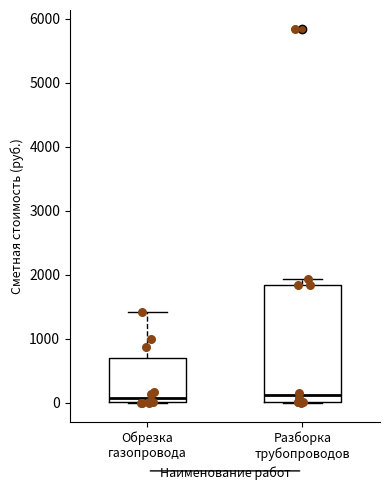

Reading left to right, transcribe this box plot: for each box, give where its median line is, the range the box spans, and where its two whiskers end, as read against the y-axis. The values are not printed on the chart, so give them approximately, as read against the axis.

Обрезка газопровода: median 100, box 0 to 700, whiskers 0 to 1400
Разборка трубопроводов: median 100, box 0 to 1800, whiskers 0 to 1900